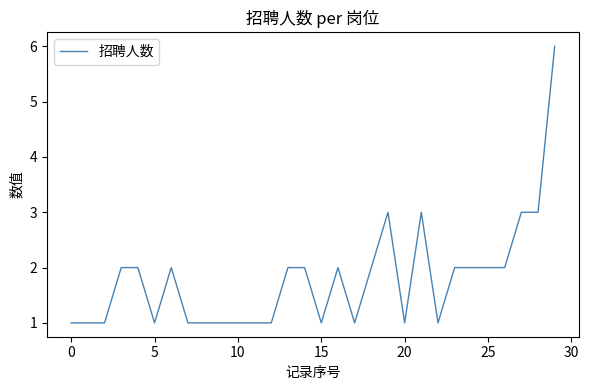

What is the difference between the second highest and second lowest values?

2